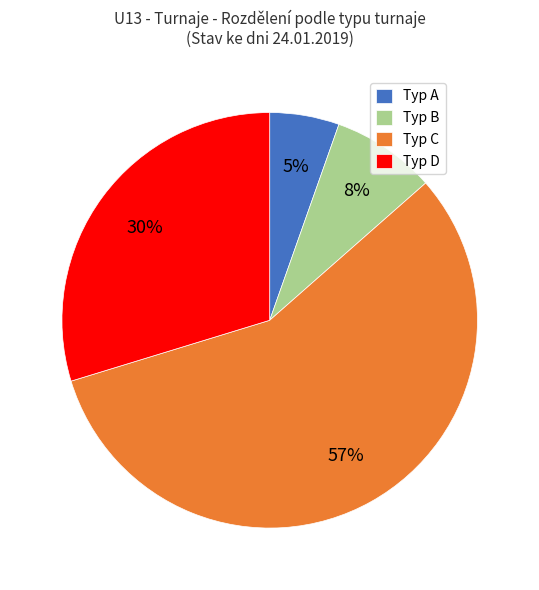

To the nearest percent, what is the average slice percentage?

25%